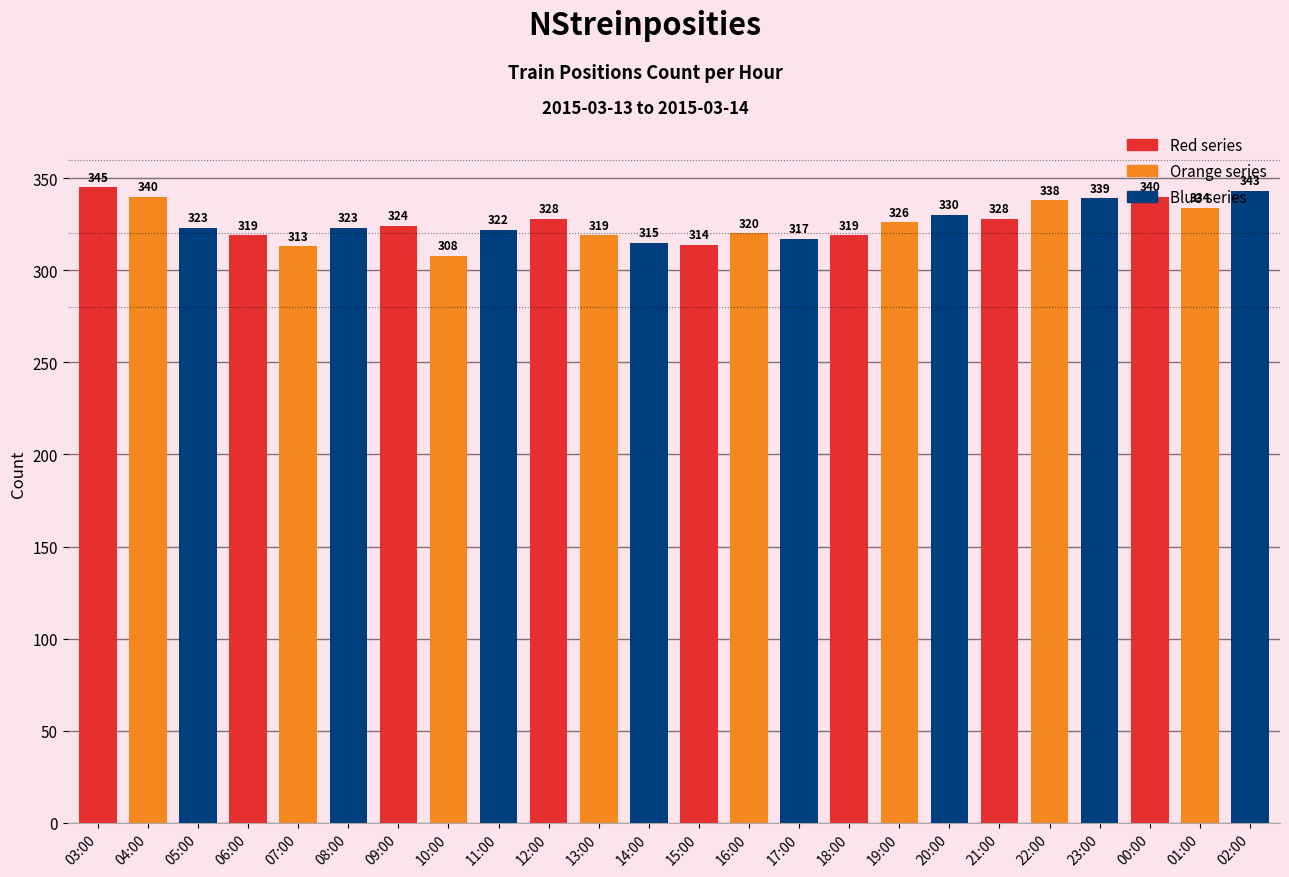

The chart shows a value of 495 at 06:00. True or false?

False